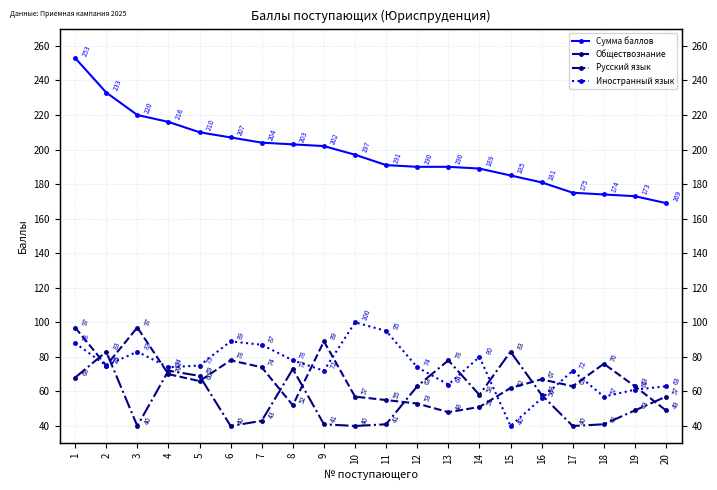

At which category is the sum across all series the highest?

1